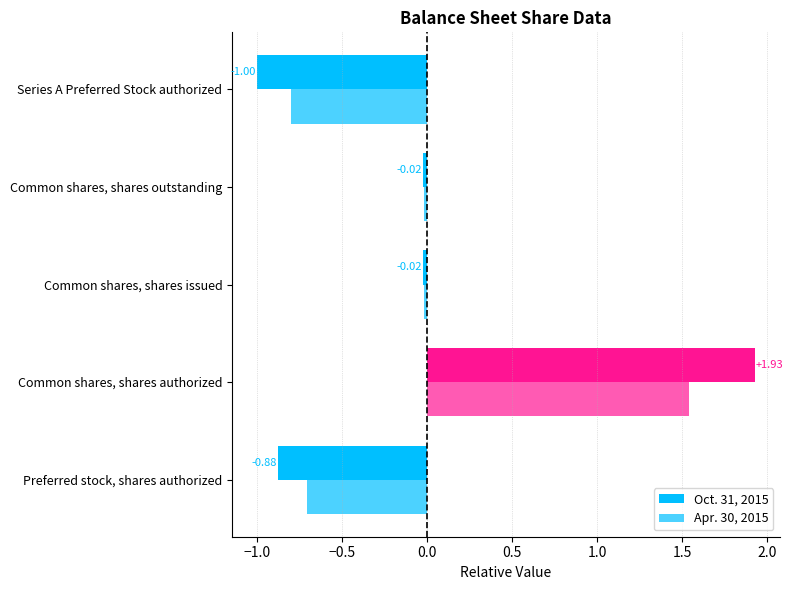

How many positive values does the Apr. 30, 2015 series have?

1